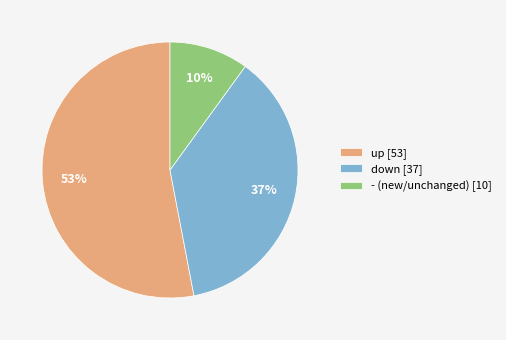

Rank the categories by value from highest to lowest.

up, down, -